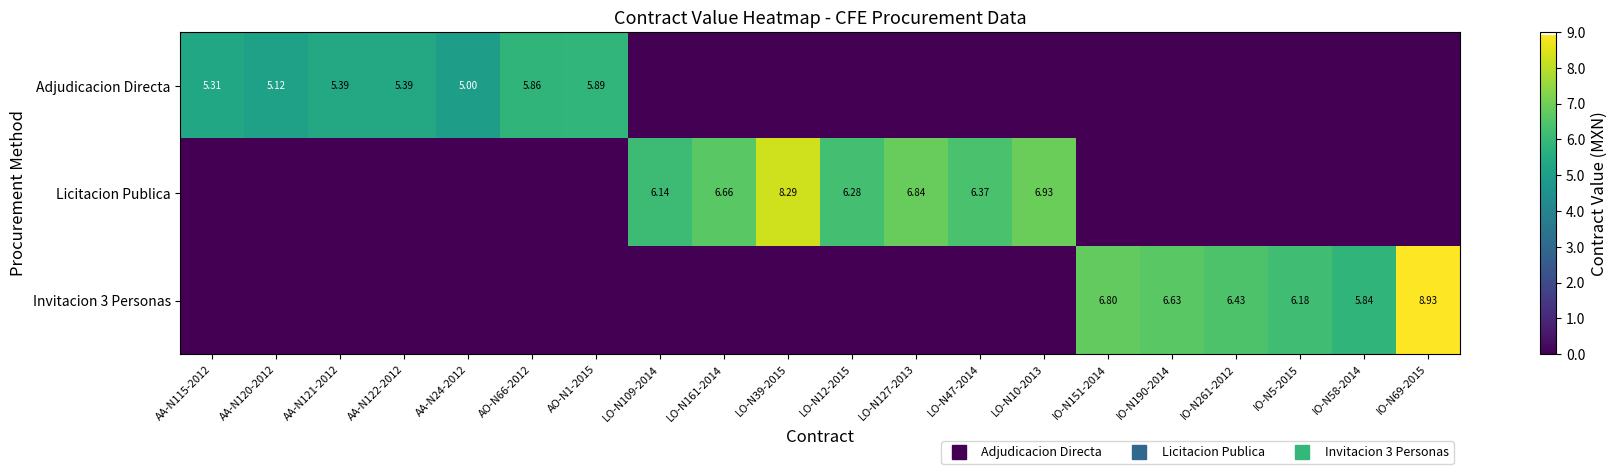

What value does the Licitacion Publica series have at LO-N12-2015?

6.3